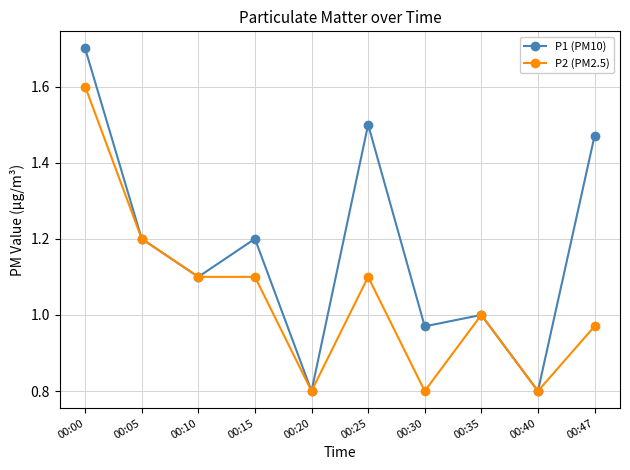

What are all the series names shown in the legend?

P1 (PM10), P2 (PM2.5)